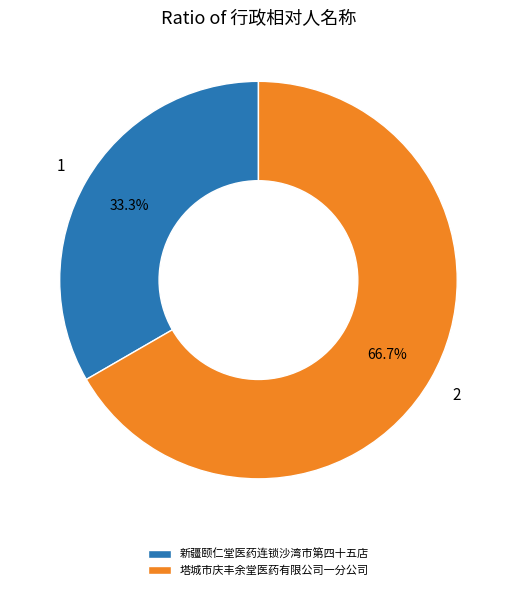

What percentage is the 新疆颐仁堂医药连锁沙湾市第四十五店 slice, to the nearest percent?

33%